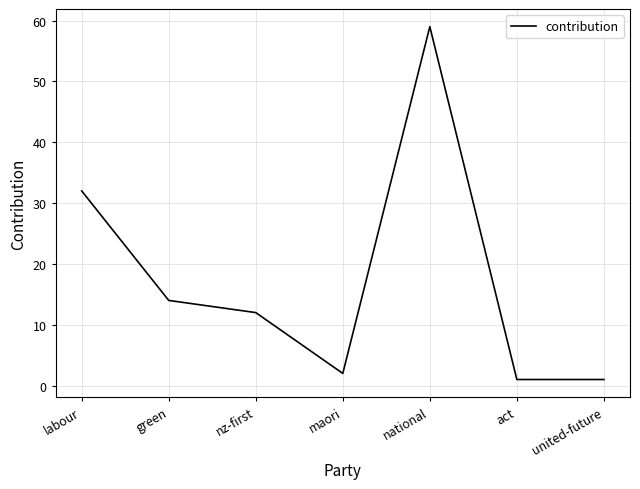

At which category does the chart reach its peak across all series?

national